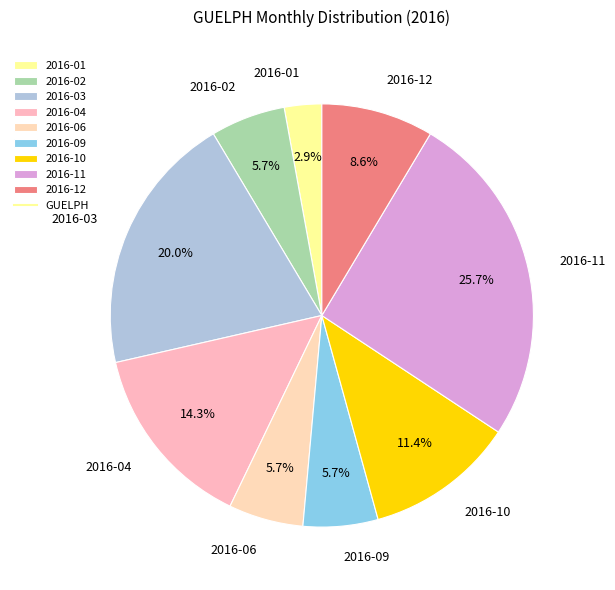

To the nearest percent, what is the difference between the largest and smallest slice percentages?

23%